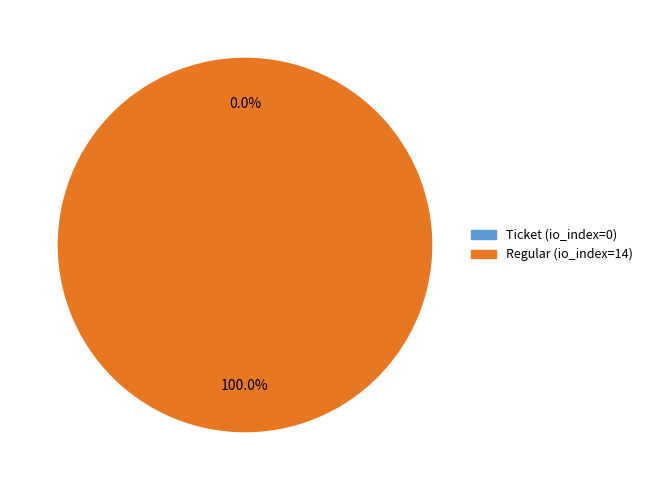

To the nearest percent, what is the average slice percentage?

50%